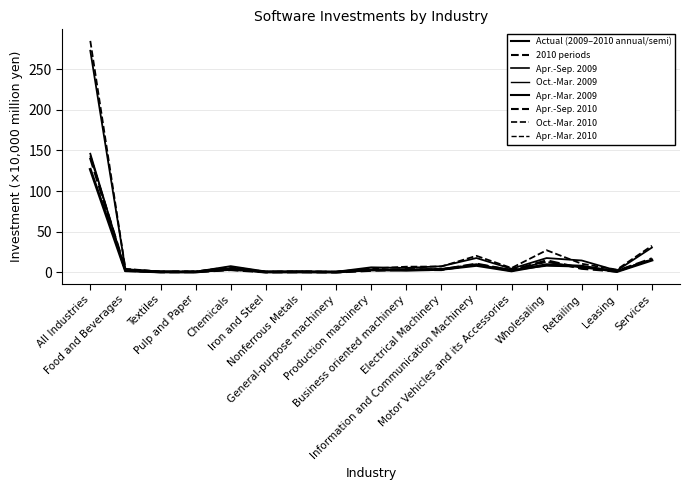

What is the total value across all series at Production machinery?

21.7